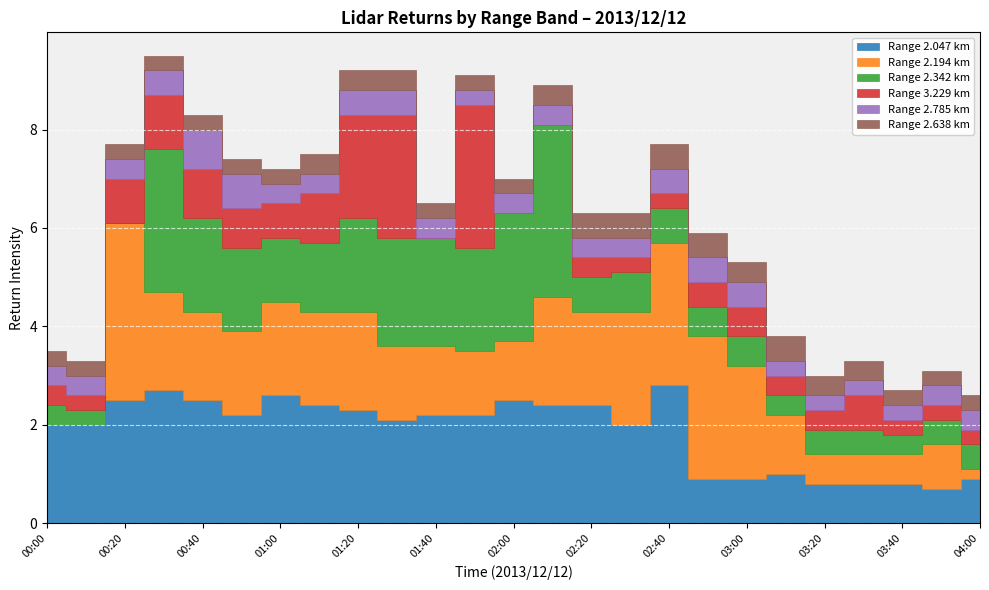

What is the minimum value for 2.342?

0.3